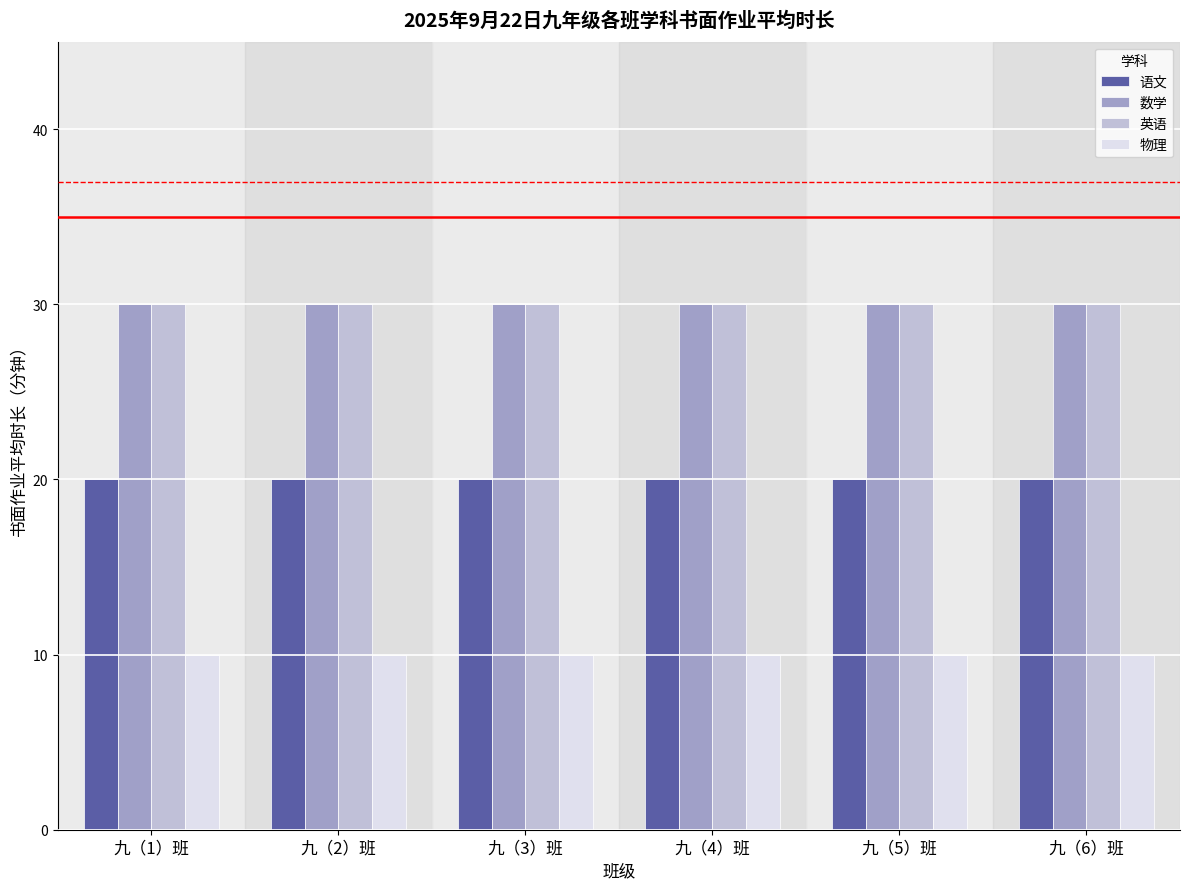

How many bars are there in total?

24